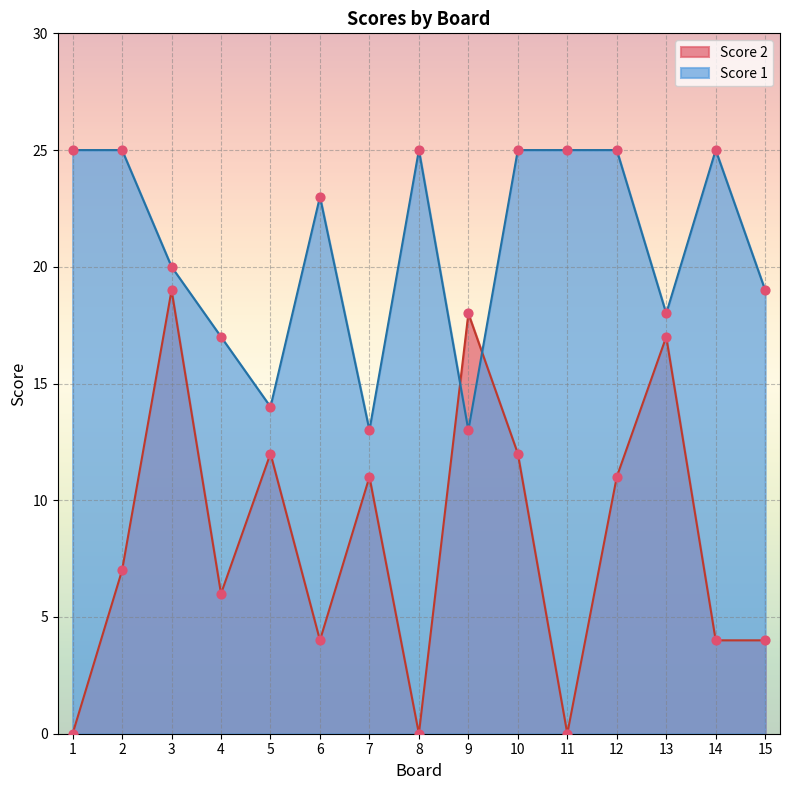

What are all the series names shown in the legend?

Score 2, Score 1